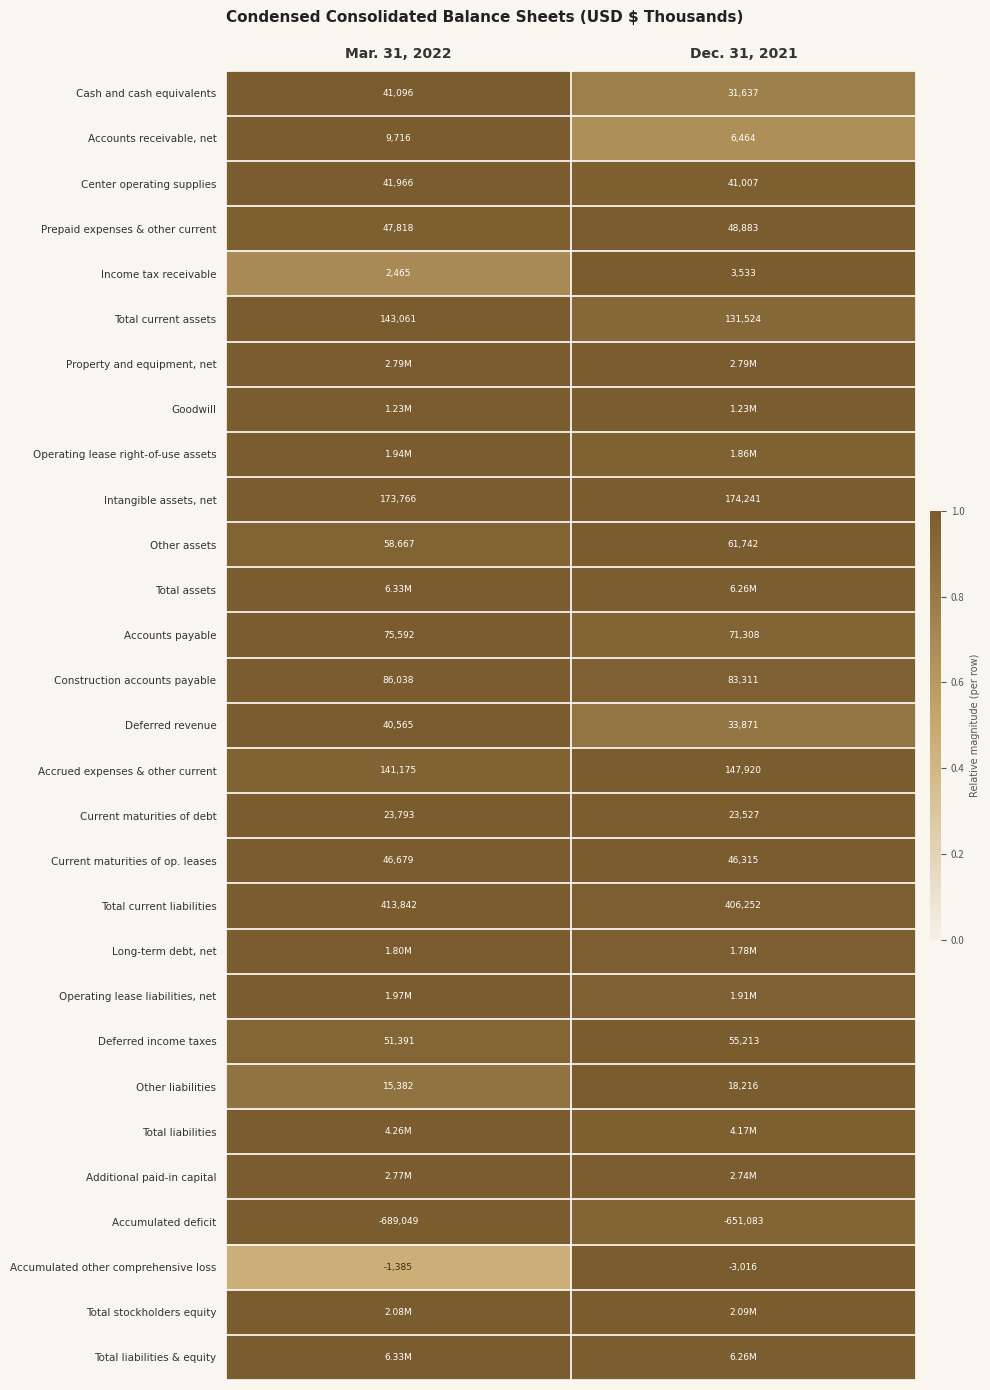

The value of Center operating supplies at Mar. 31, 2022 is 1.0. True or false?

True